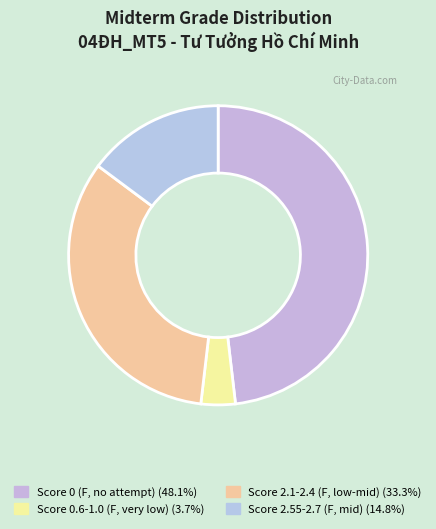

Count the number of slices in the pie.

4